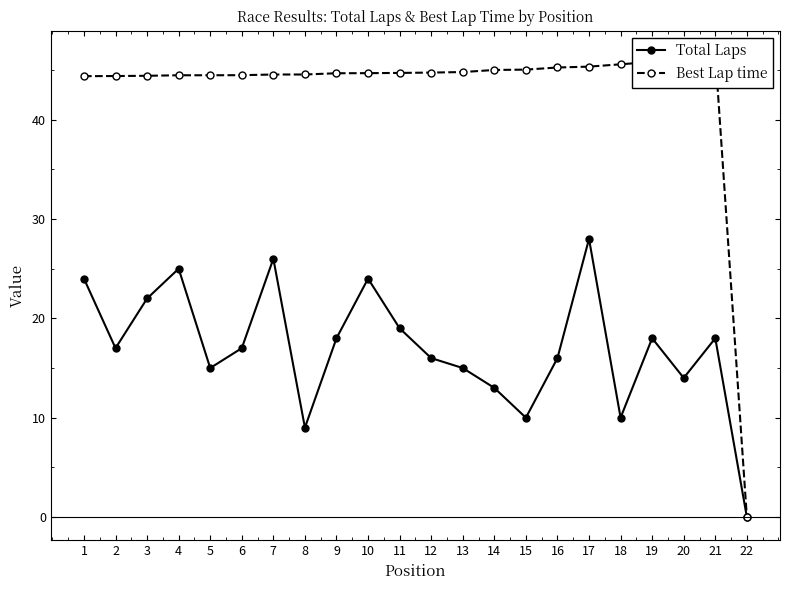

What is the sum of all Best Lap time values?

944.1